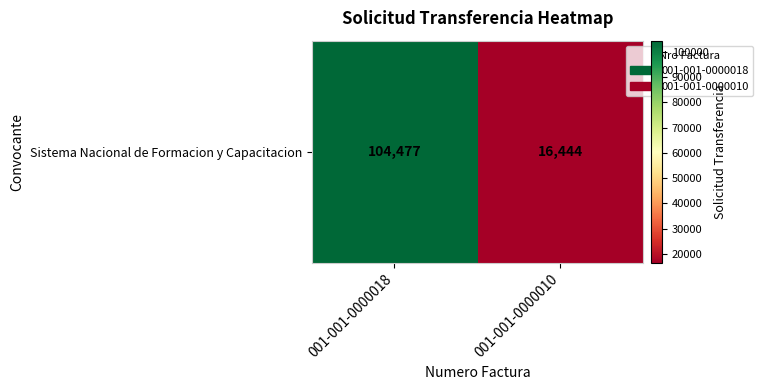

Between 001-001-0000018 and 001-001-0000010, which is larger?

001-001-0000018